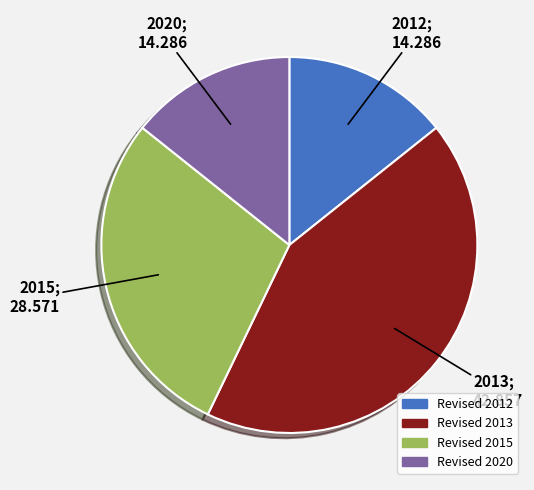

True or false: Revised 2015 accounts for 18% of the total.

False